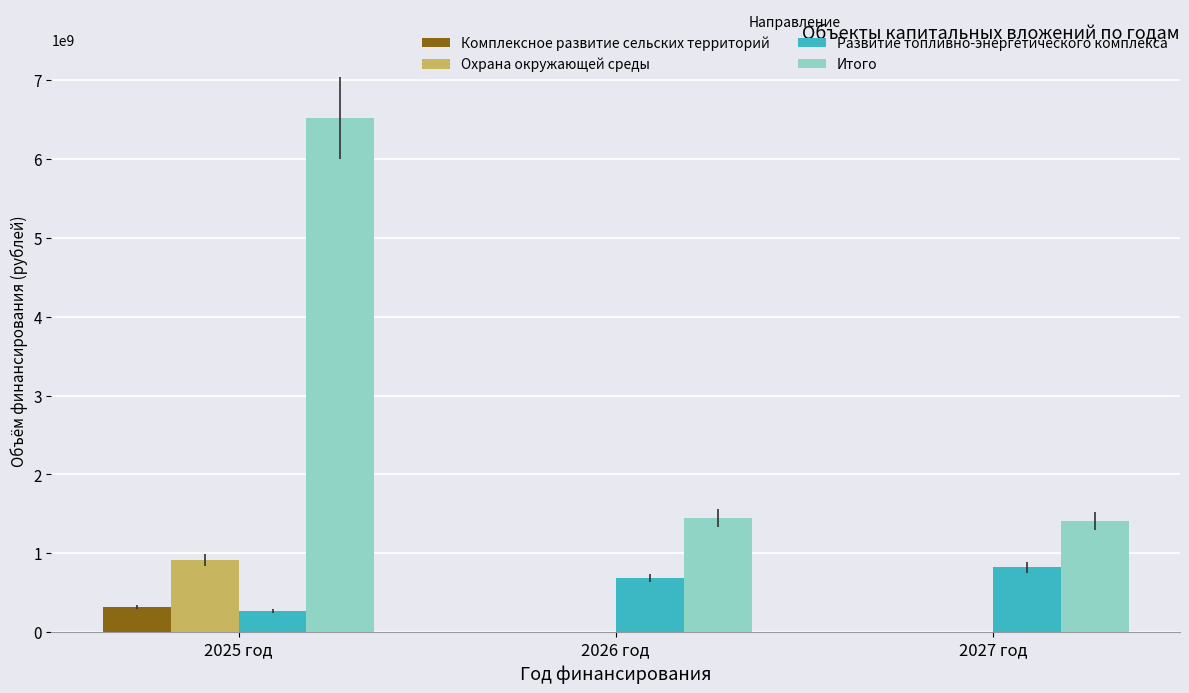

The value of Охрана окружающей среды at 2027 год is -441447310.6. True or false?

False